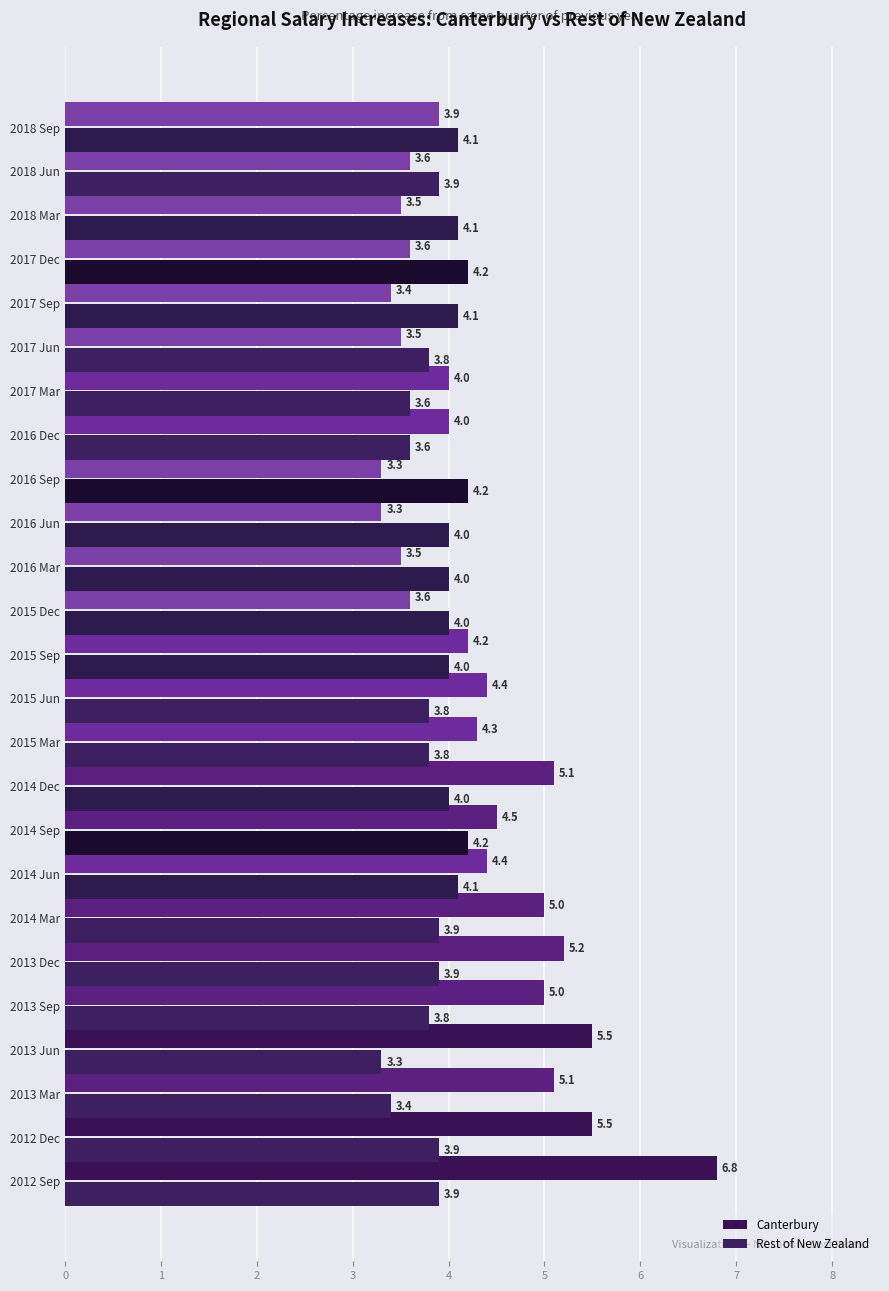

Which category has the lowest value in the Rest of New Zealand series?

2013 Jun